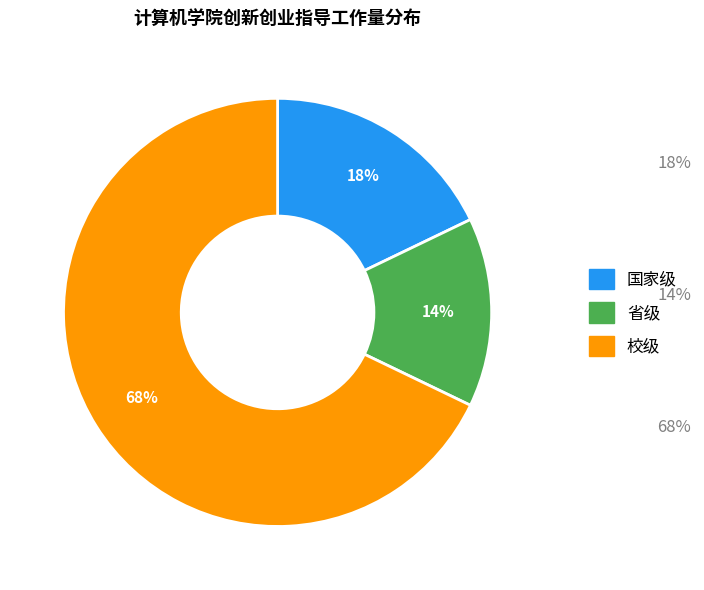

Rank the categories by value from lowest to highest.

省级, 国家级, 校级